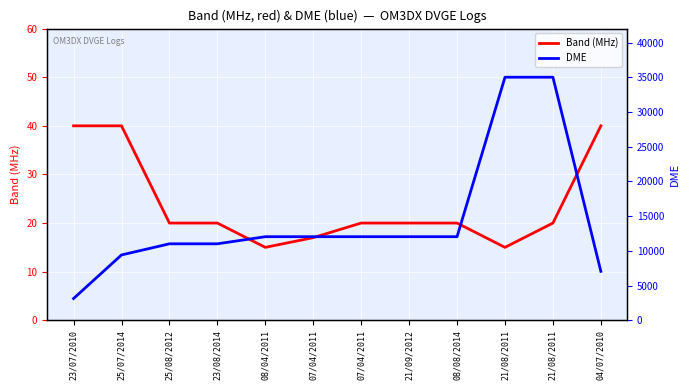

How many data points in Band (MHz) are less than 20?

3